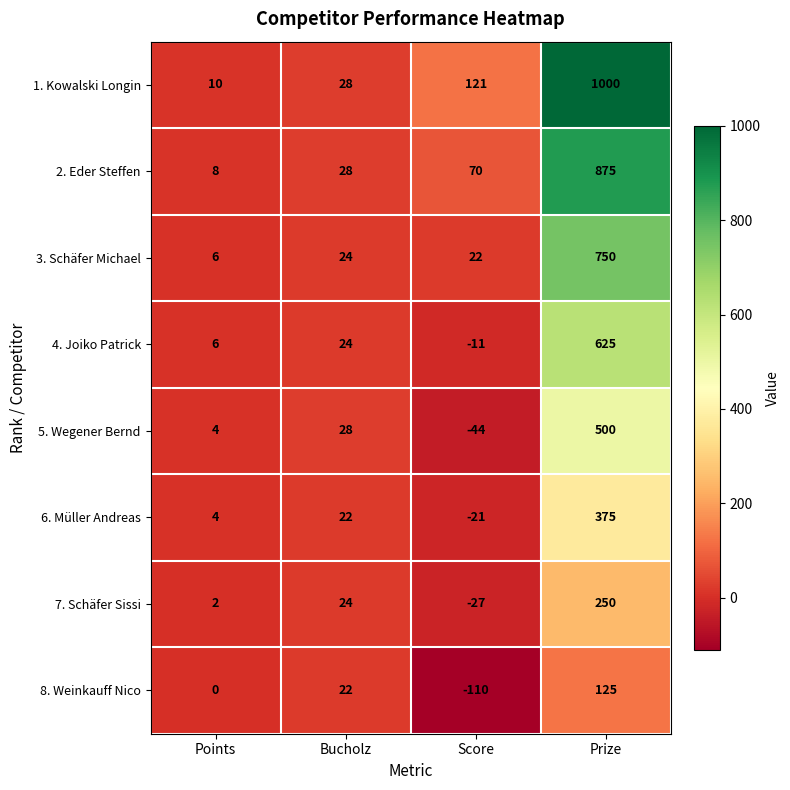

What is the difference between the 4. Joiko Patrick values at Prize and Bucholz?

601